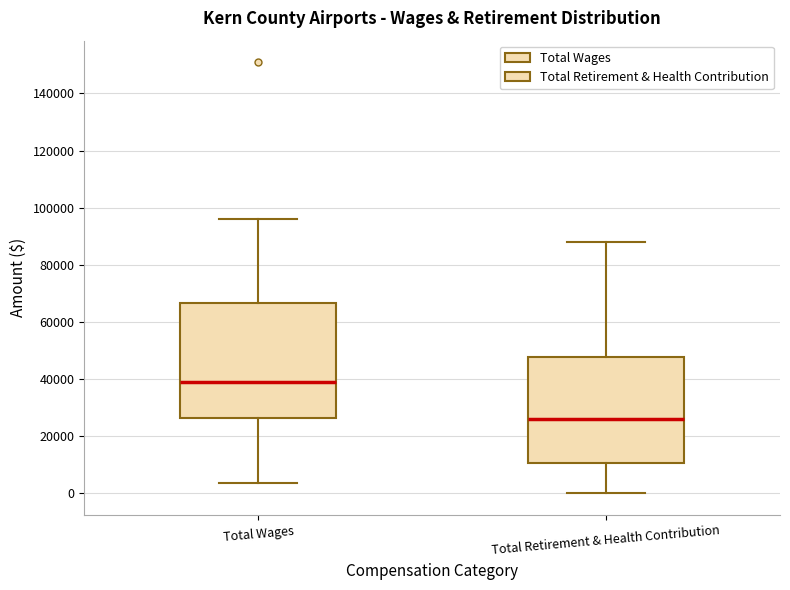

Which box's median line is the lowest?

Total Retirement & Health Contribution